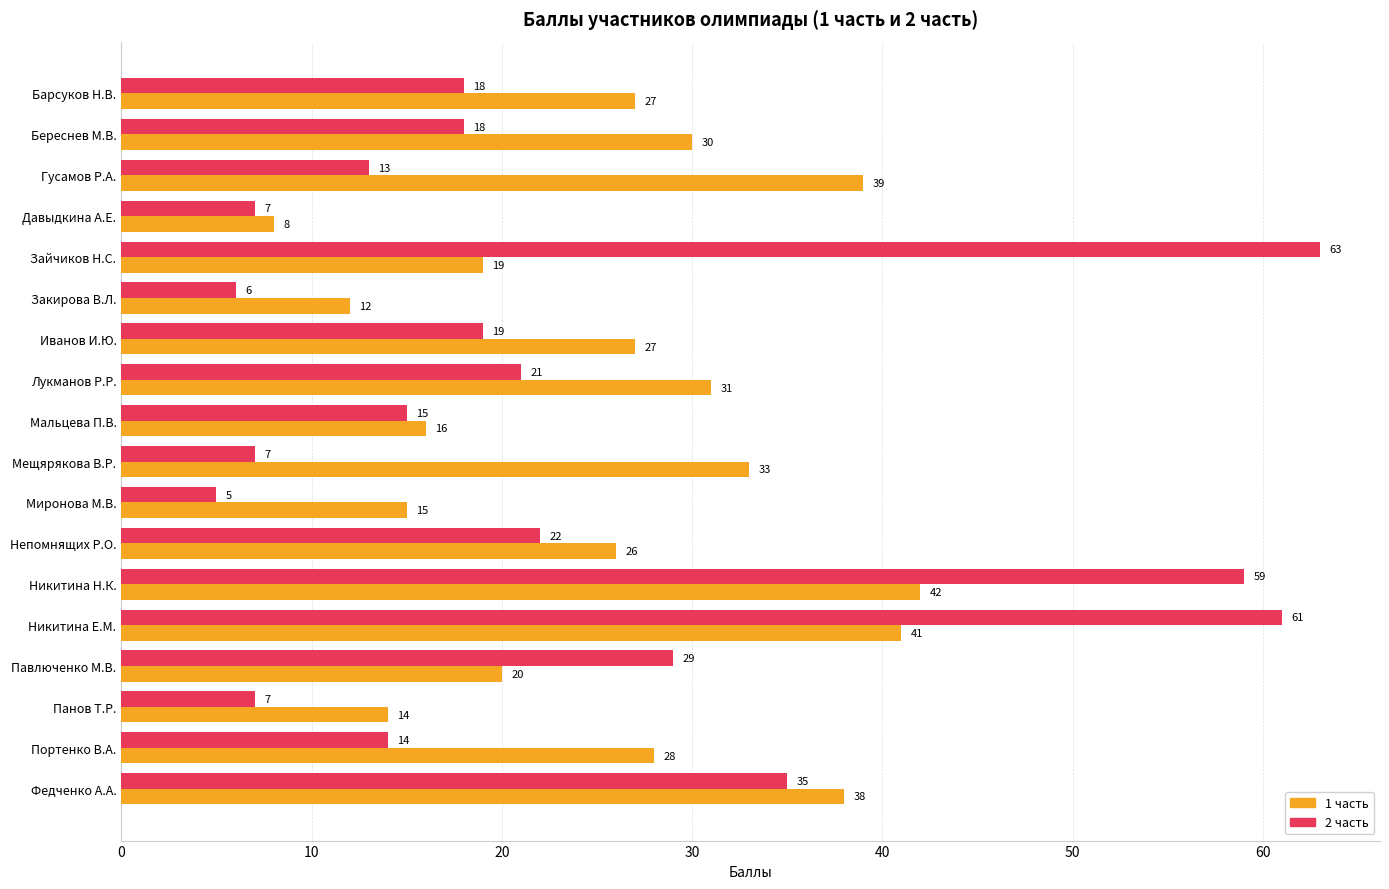

At which category is the sum across all series the highest?

Никитина Е.М.